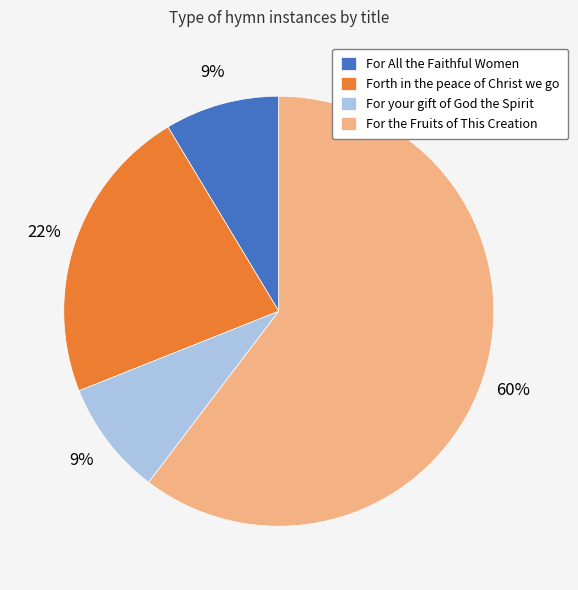

To the nearest percent, what is the average slice percentage?

25%